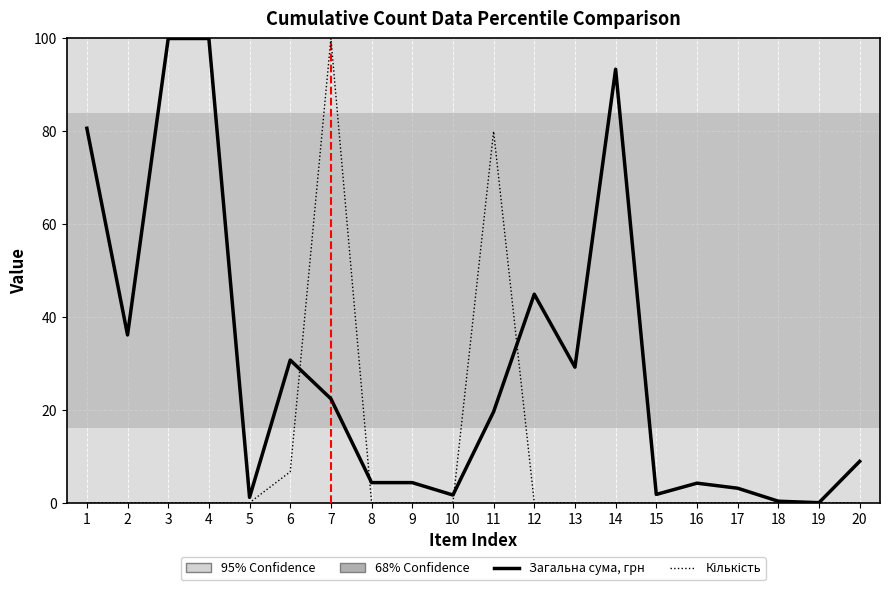

What is the spread (max minus min) of values at 8?

4.3